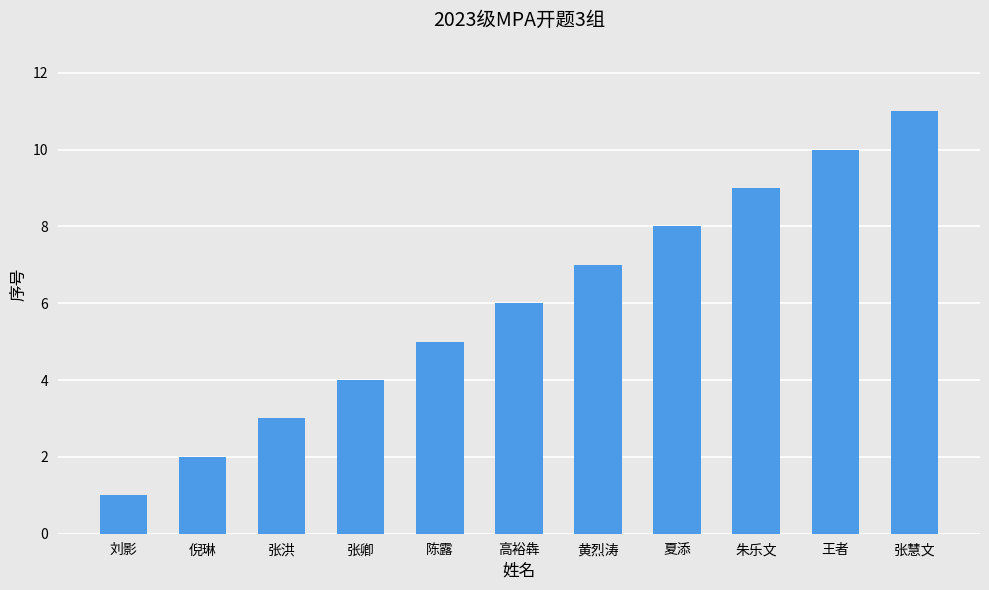

What is the ratio of the value at 倪琳 to the value at 张慧文?

0.2